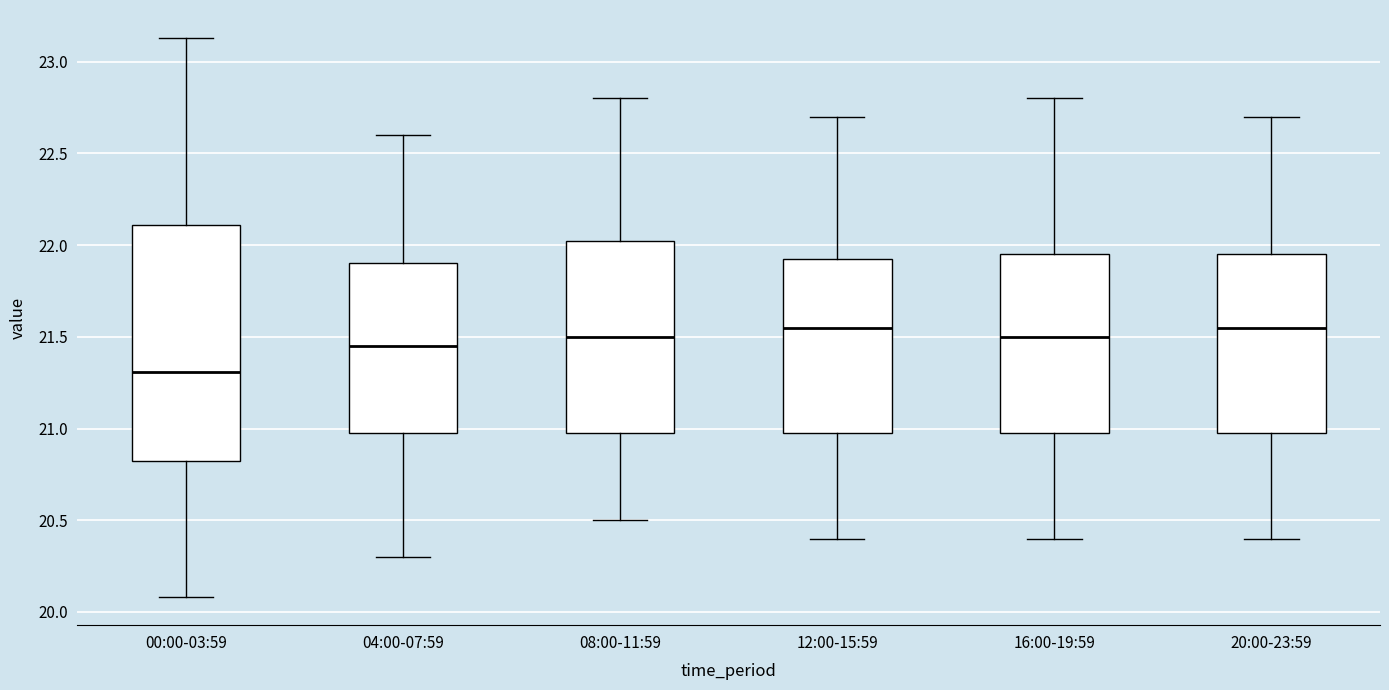

Which box is the tallest, from its lower edge to its upper edge?

00:00-03:59